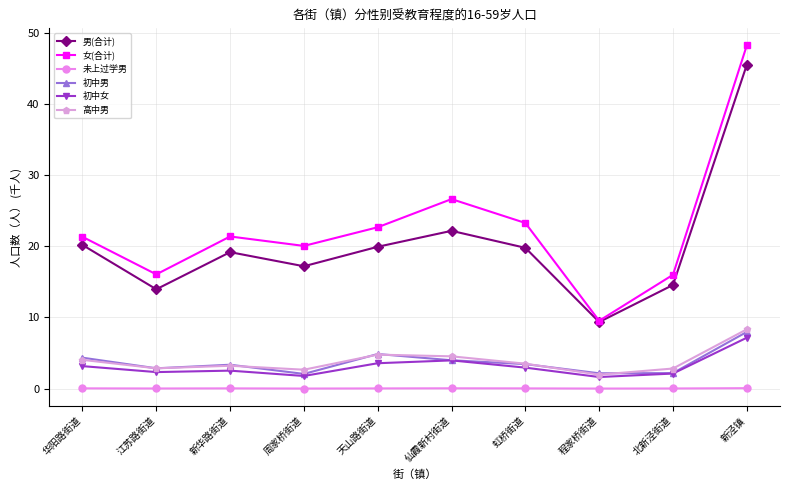

The value of 未上过学男 at 天山路街道 is 0.0. True or false?

True